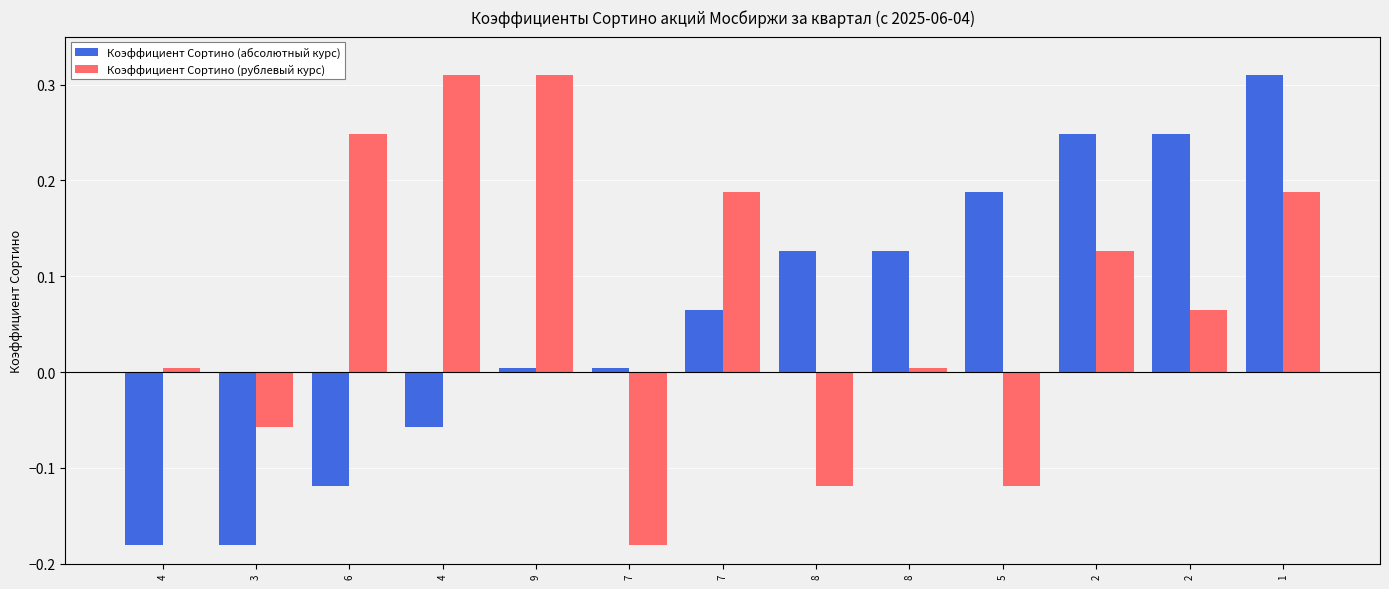

Does the chart contain any negative values?

Yes